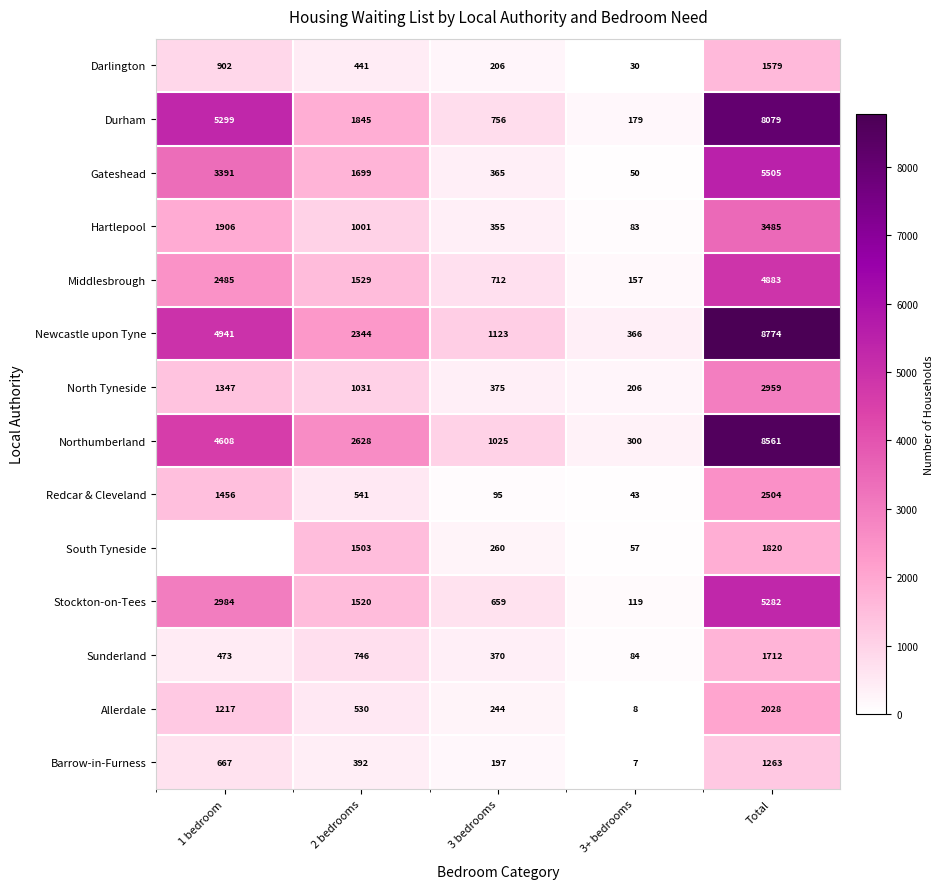

The value of North Tyneside at 3 bedrooms is 375. True or false?

True